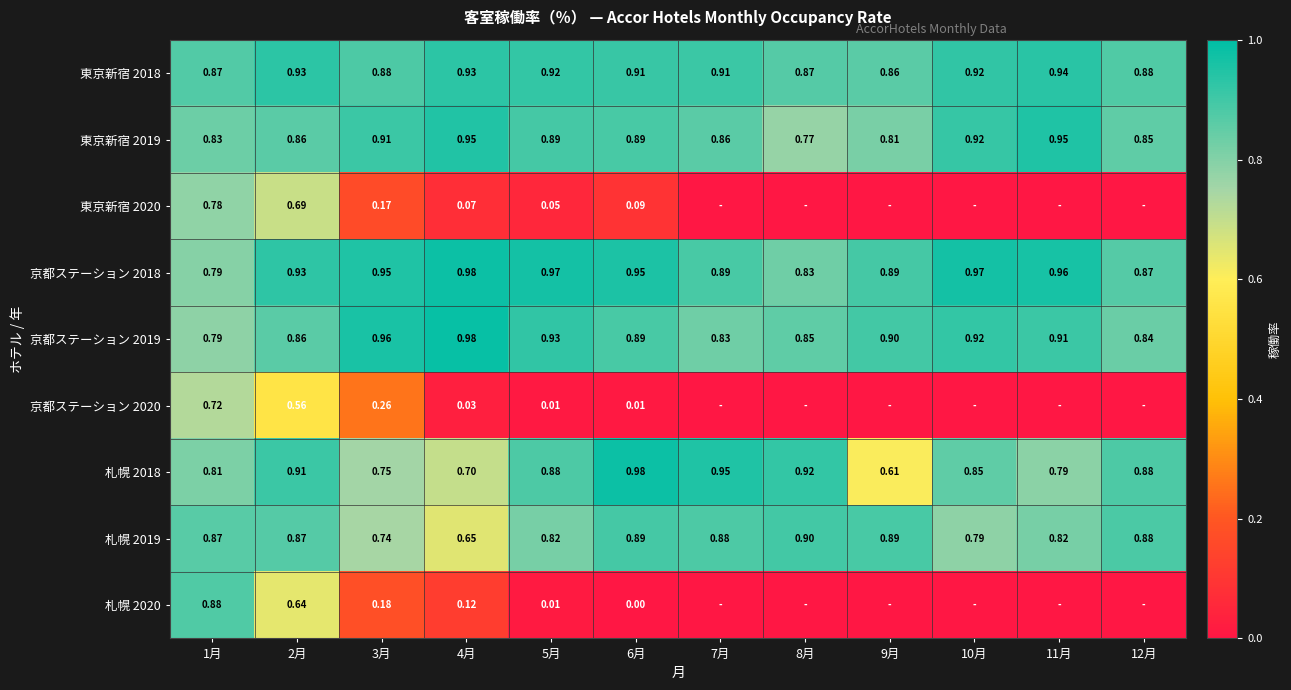

Is the value of 東京新宿 2019 at 12月 greater than the value of 京都ステーション 2020 at 5月?

Yes